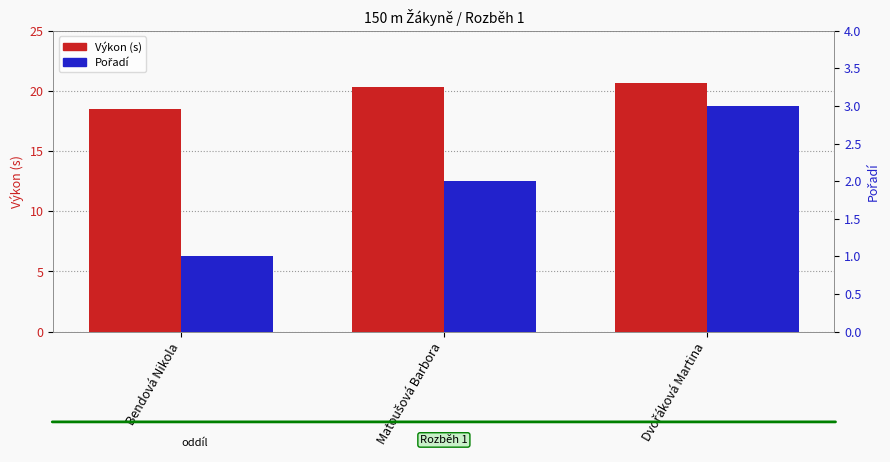

Which has a higher value, Matoušová Barbora or Dvořáková Martina?

Dvořáková Martina